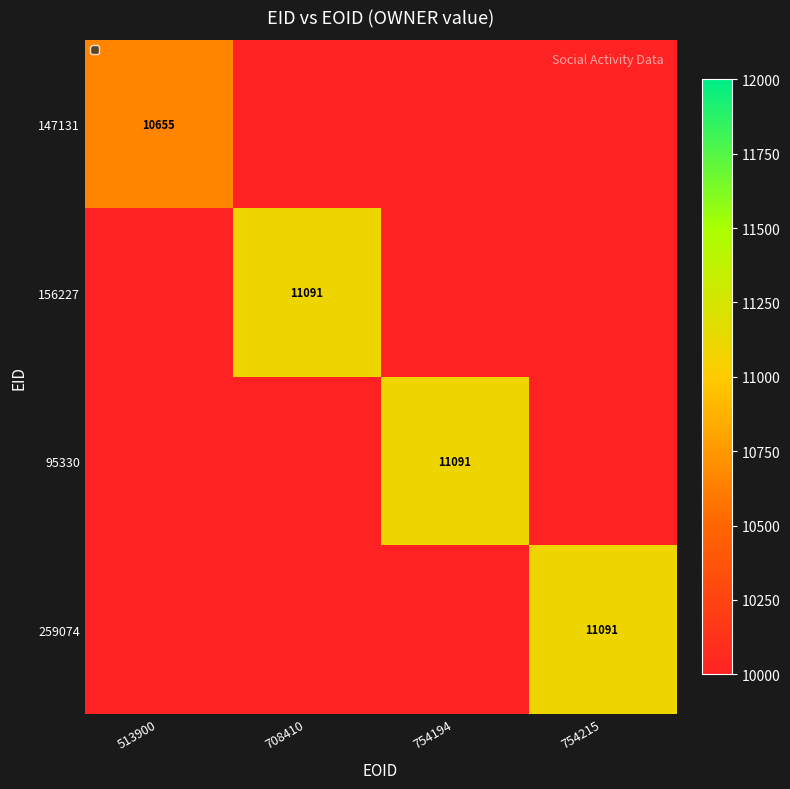

The 147131 series shows 10655 at 513900. True or false?

True